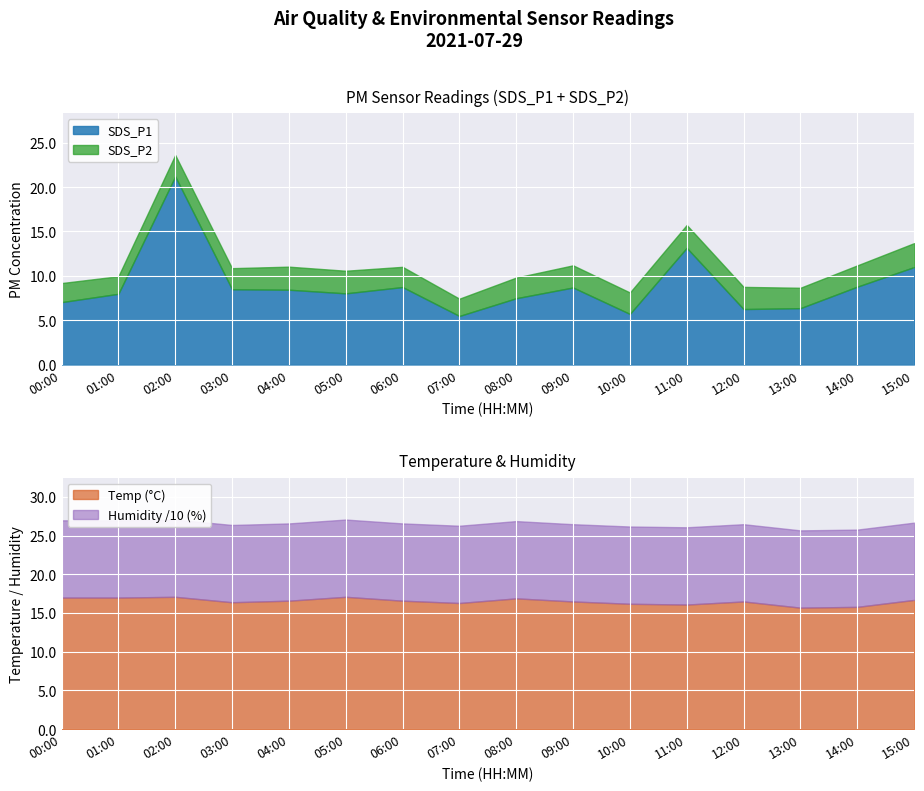

What is the maximum value for SDS_P1?

21.2